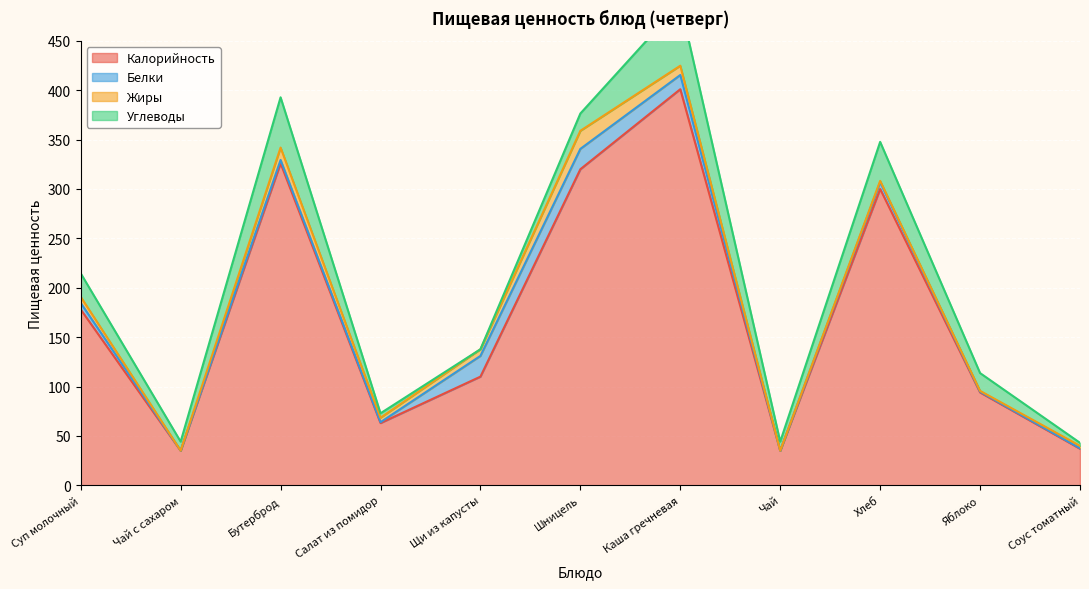

Reading left to right, extract all data points from this chart.

Калорийность: 178.0	35.0	326.0	63.0	110.0	320.0	401.0	35.0	300.0	94.0	37.0
Белки: 6.6	0.1	3.4	0.9	21.0	20.6	14.4	0.1	6.9	0.8	0.5
Жиры: 6.2	0.0	12.5	4.5	6.7	18.3	9.4	0.0	1.3	0.8	2.4
Углеводы: 23.8	9.1	50.9	4.5	0.0	17.5	63.0	9.1	39.5	18.0	3.1